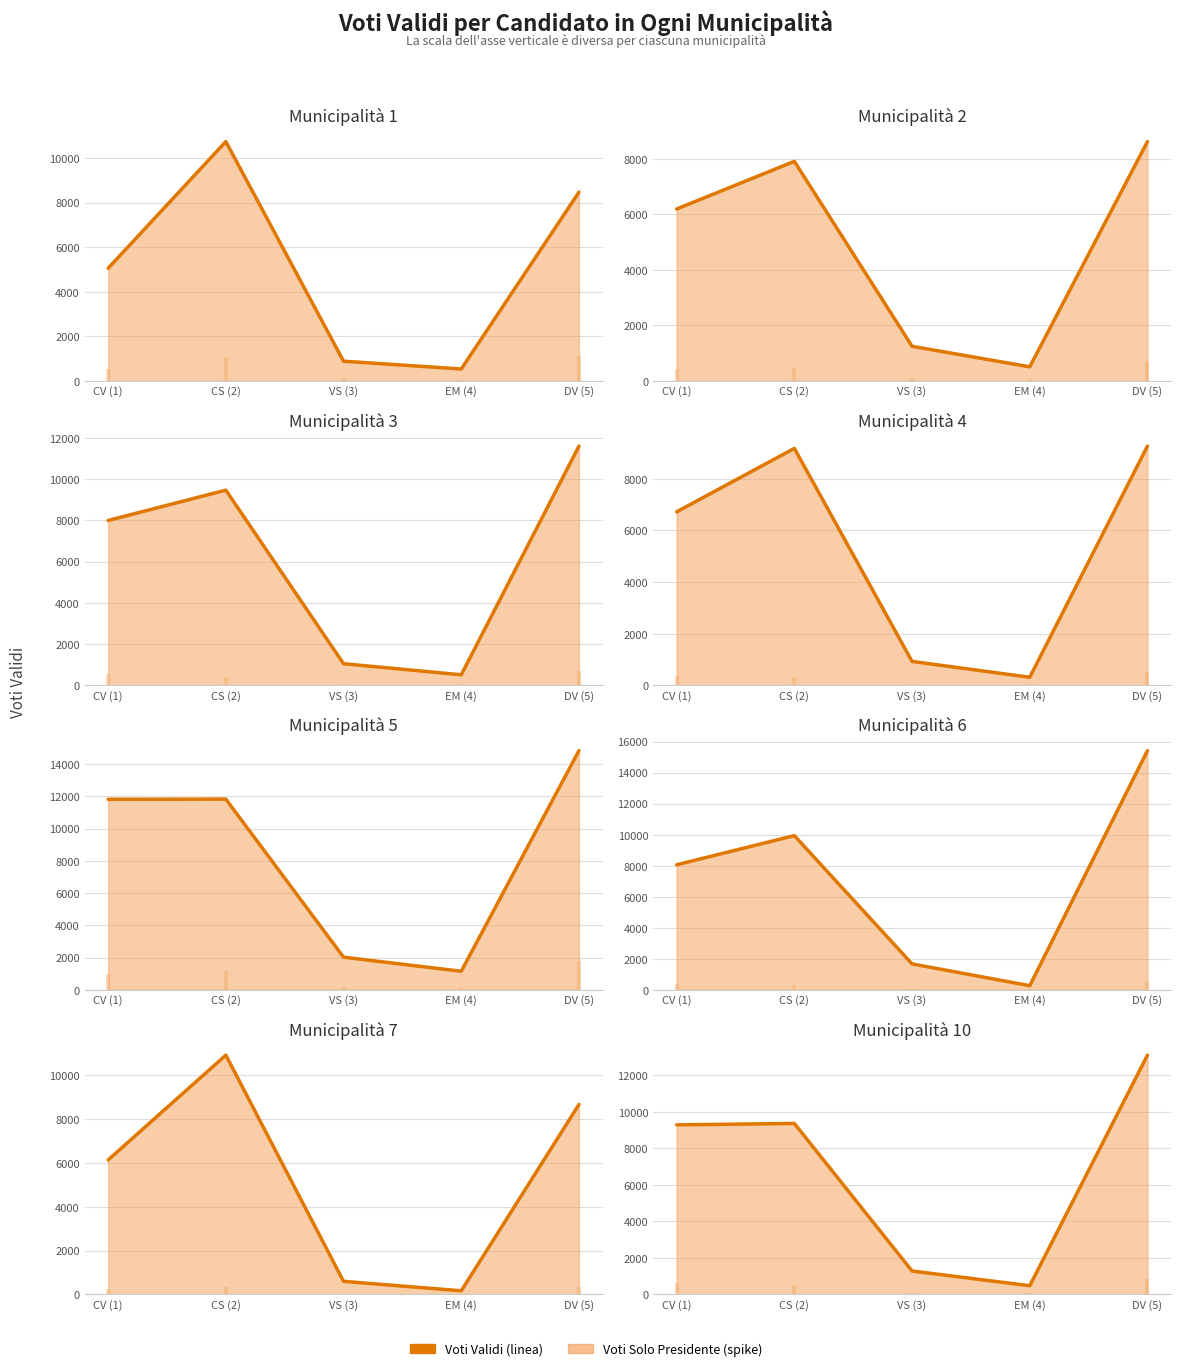

Approximately how many times larger is the value at CS (2) compared to CV (1)?

1.0